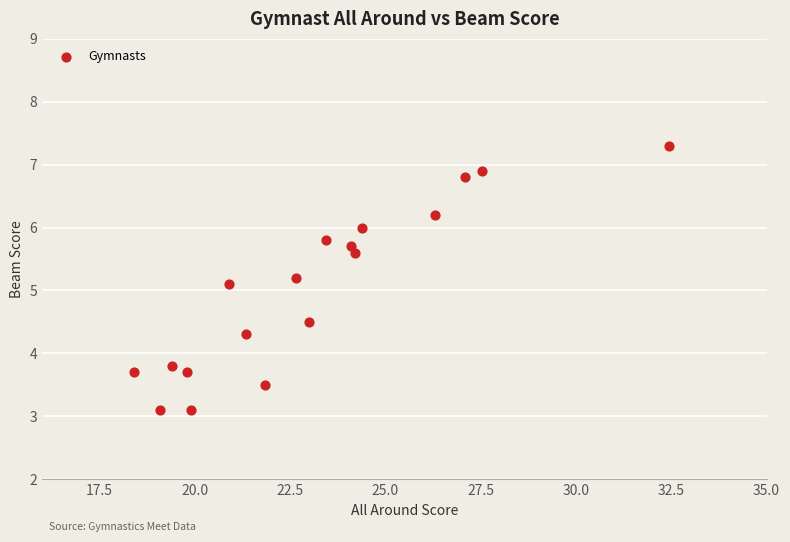

What Y value in the scatter plot is closest to 5?

5.1